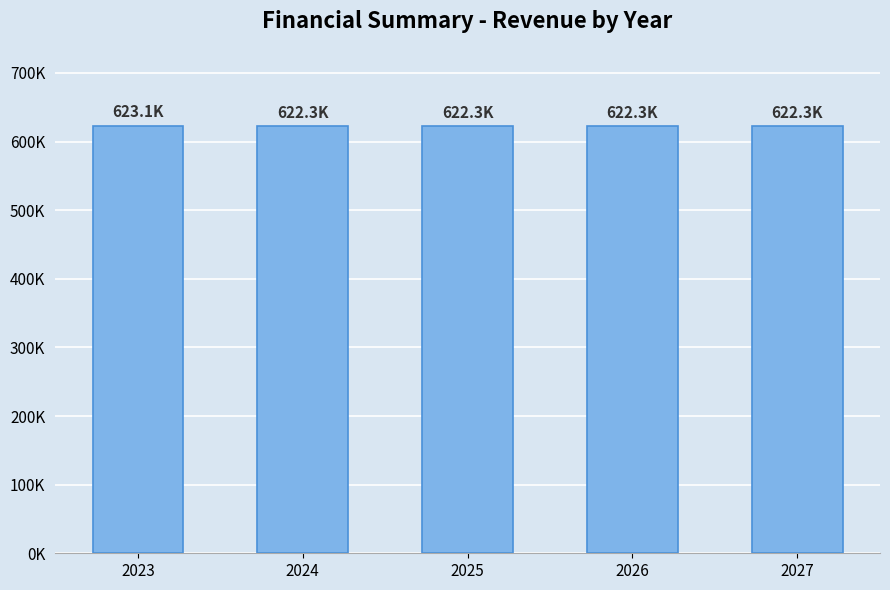

Approximately how many times larger is the value at 2026 compared to 2024?

1.0